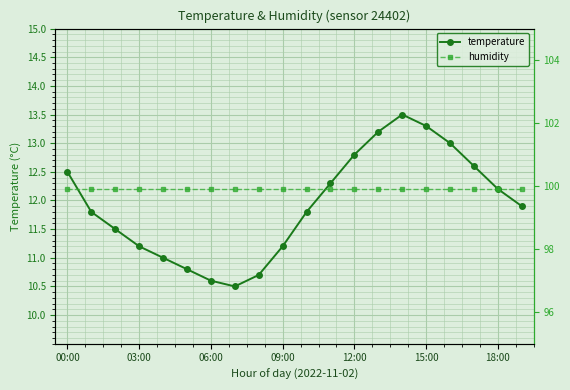

What is the approximate value of humidity at 00:00?

99.9